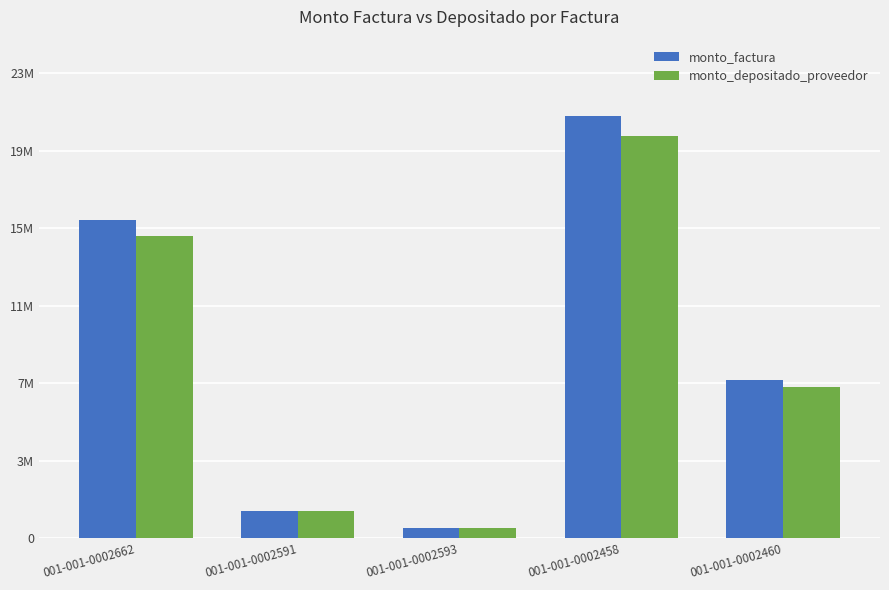

Does the chart contain stacked bars?

No